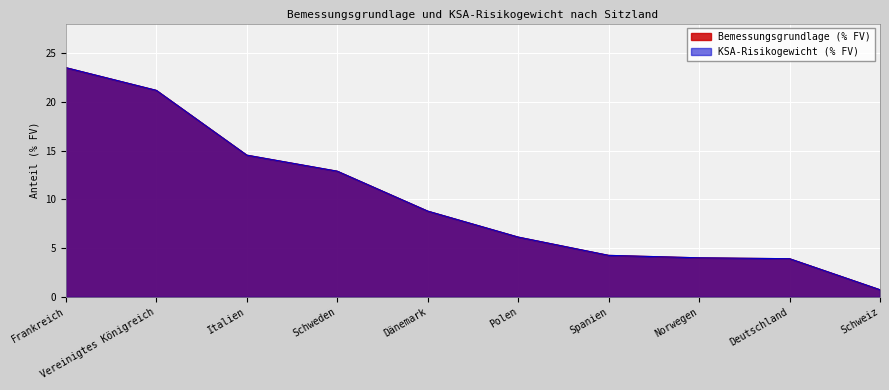

Rank the series by their maximum value, from highest to lowest.

Bemessungsgrundlage (% FV), KSA-Risikogewicht (% FV)